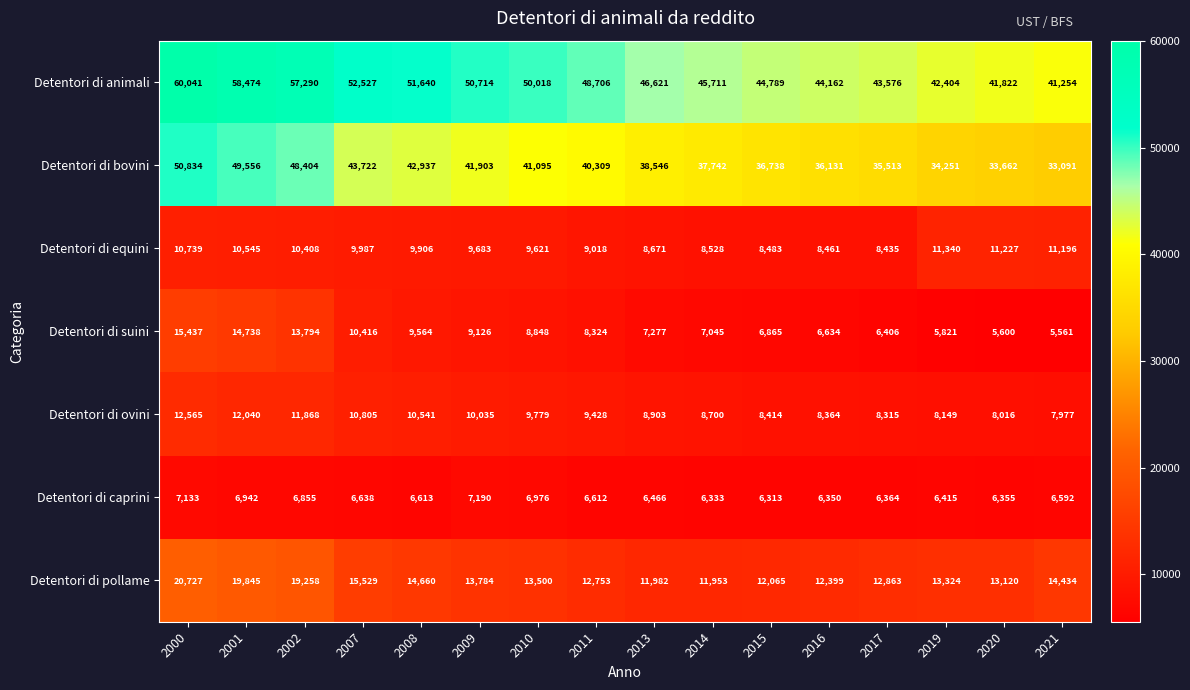

At which label is Detentori di ovini closest to 10271?

2009